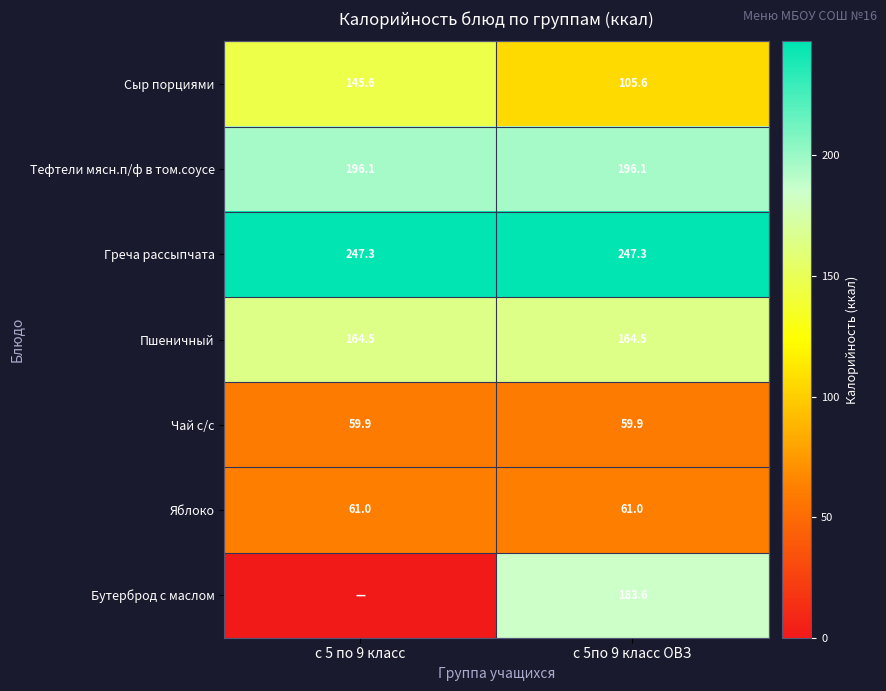

The value of Тефтели мясн.п/ф в том.соусе at с 5 по 9 класс is 196.1. True or false?

True